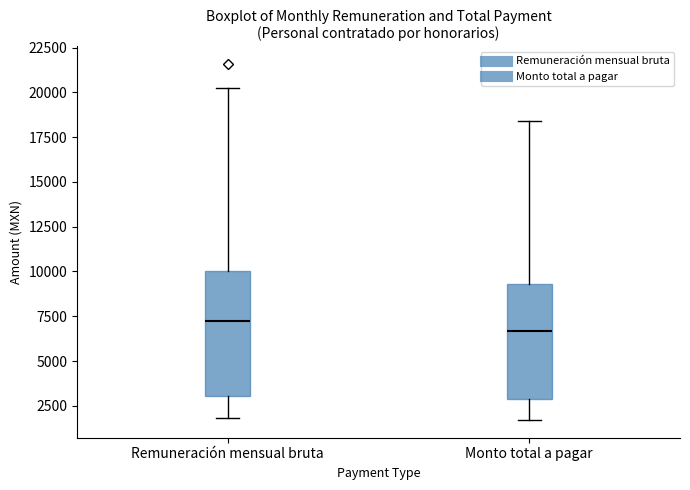

Reading left to right, read every box against the y-axis: the position of its median line, the range the box covers, and the ends of its whiskers. The values are not printed on the chart, so give them approximately, as read against the axis.

Remuneración mensual bruta: median 7000, box 3000 to 10000, whiskers 2000 to 20000
Monto total a pagar: median 6500, box 3000 to 9500, whiskers 1500 to 18500